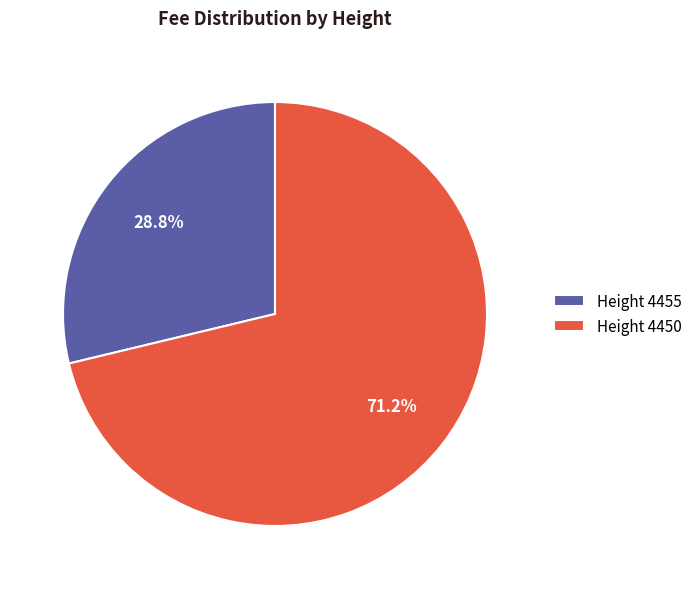

Which category has the biggest portion of the pie?

Height 4450